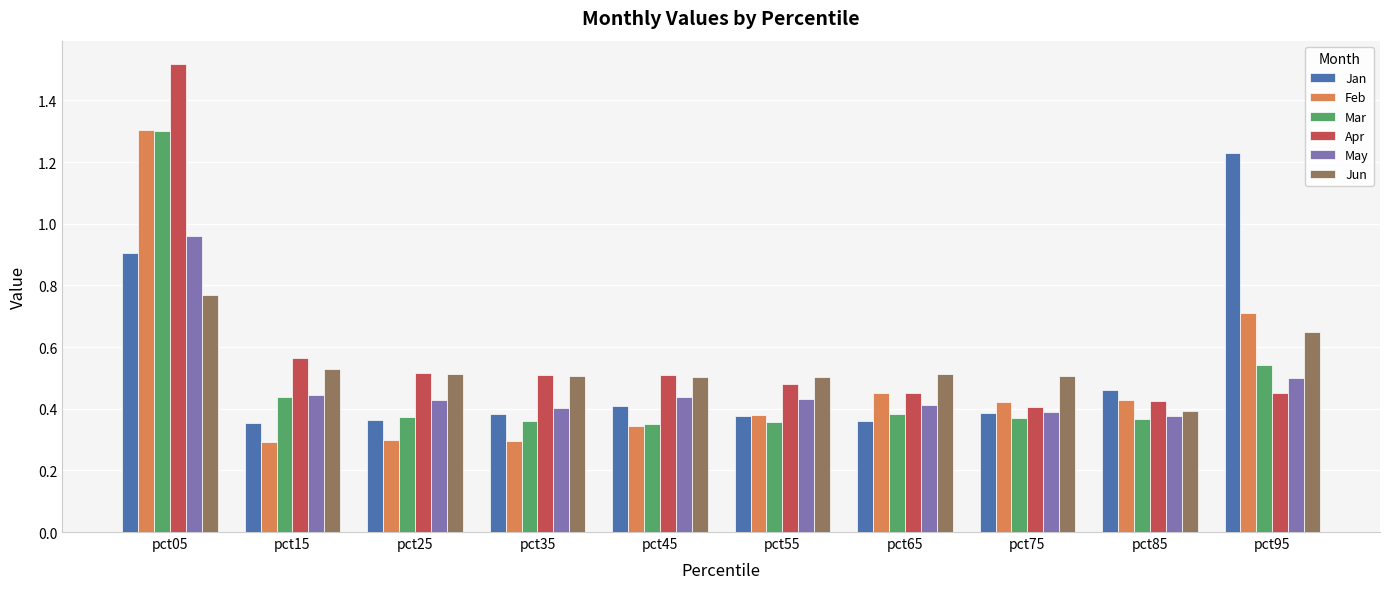

Which series has the widest spread of values?

Apr